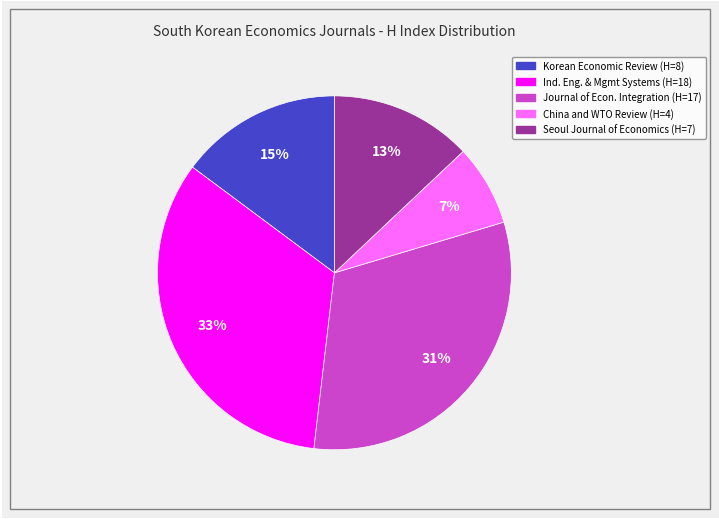

Is there any slice that represents more than half of the pie?

No